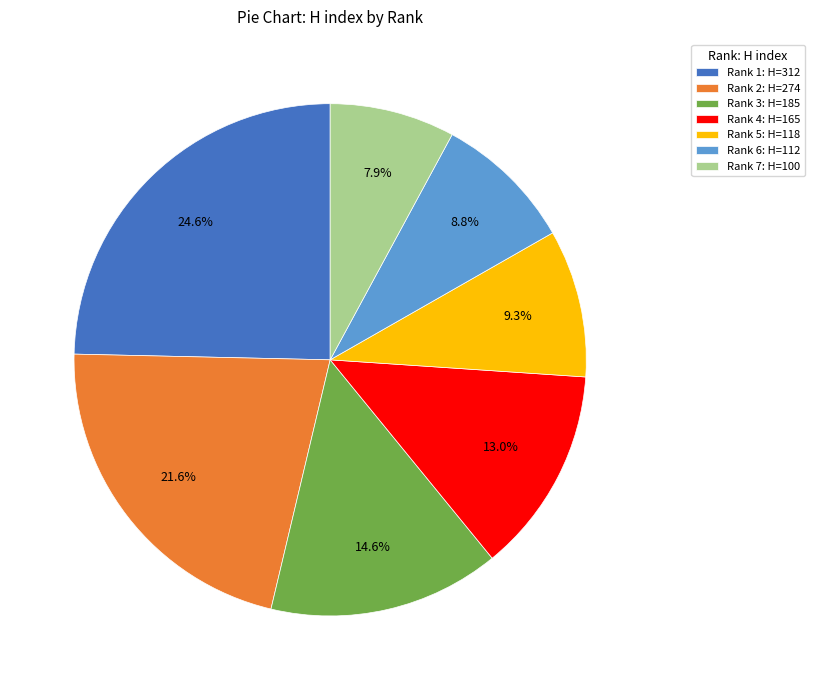

To the nearest percent, what is the average slice percentage?

14%